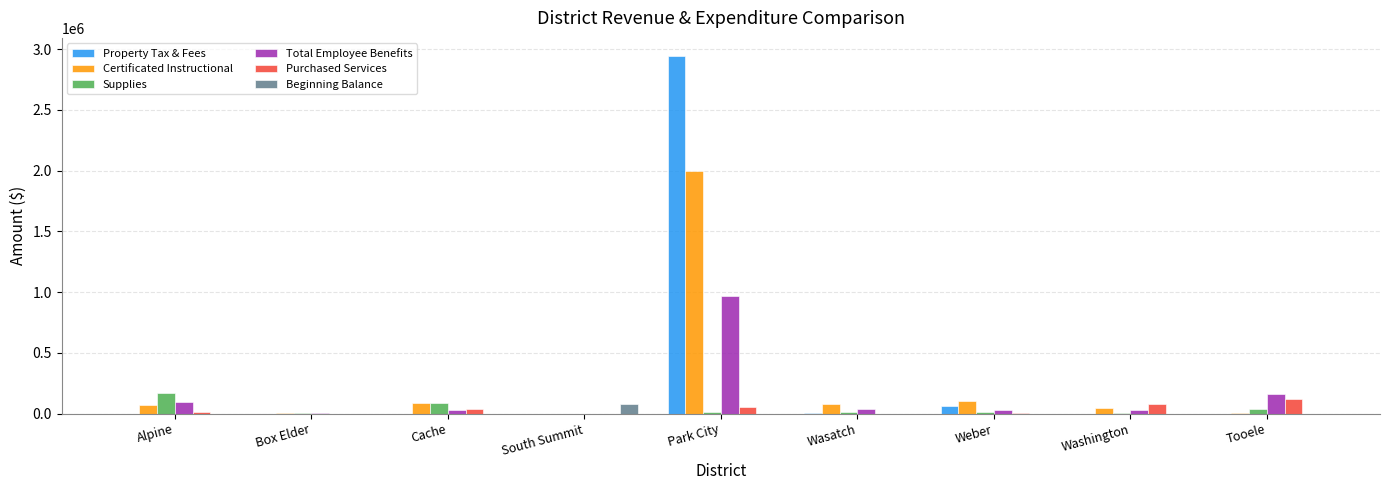

What is the sum of the Supplies values at Park City and Wasatch?

27453.0